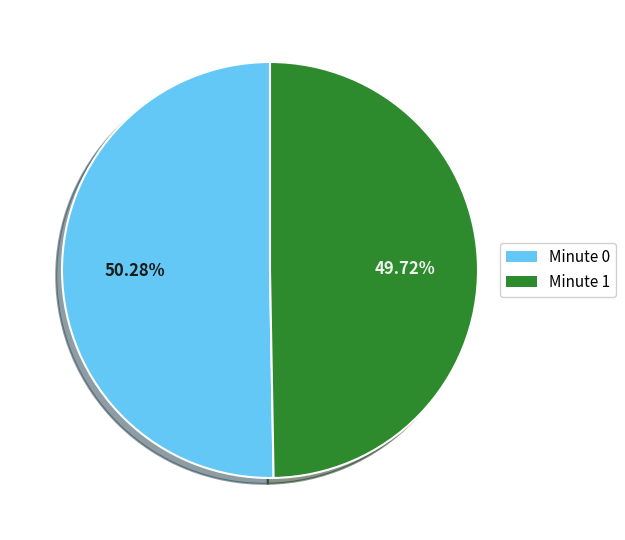

Does any single category account for the majority?

Yes